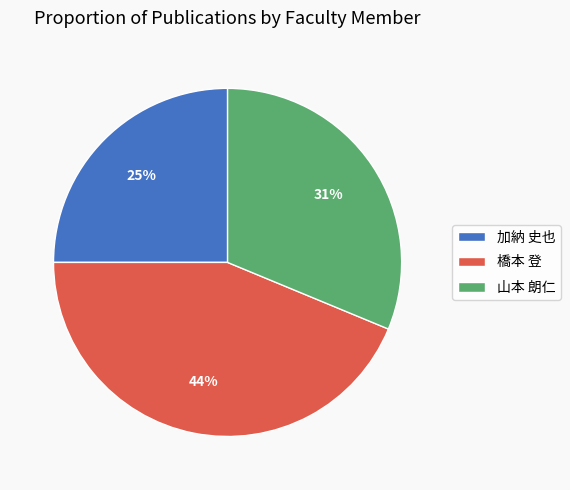

The 加納 史也 slice represents 25% of the pie. True or false?

True